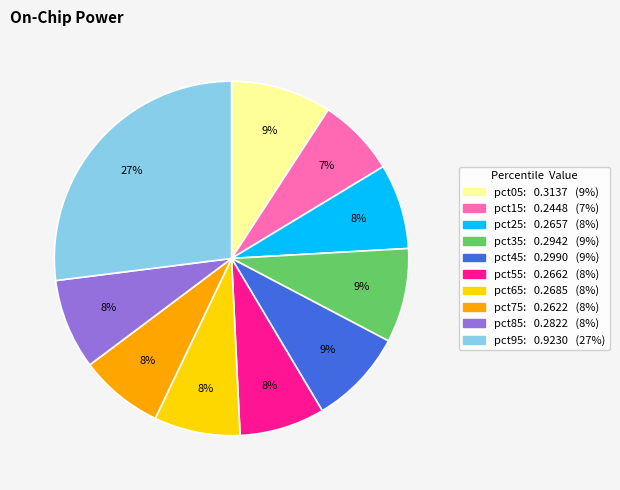

What is the largest slice in the pie chart?

pct95